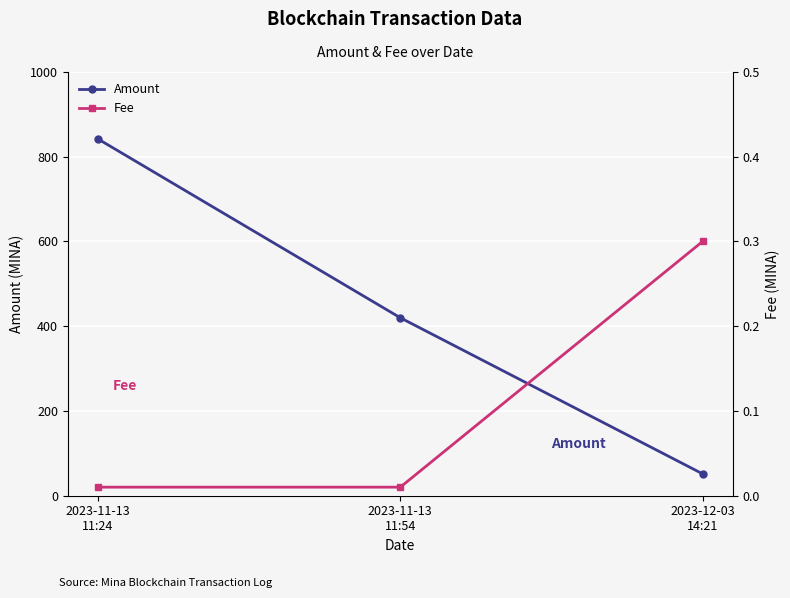

Read the Amount value at 2023-11-13
11:24.

841.8